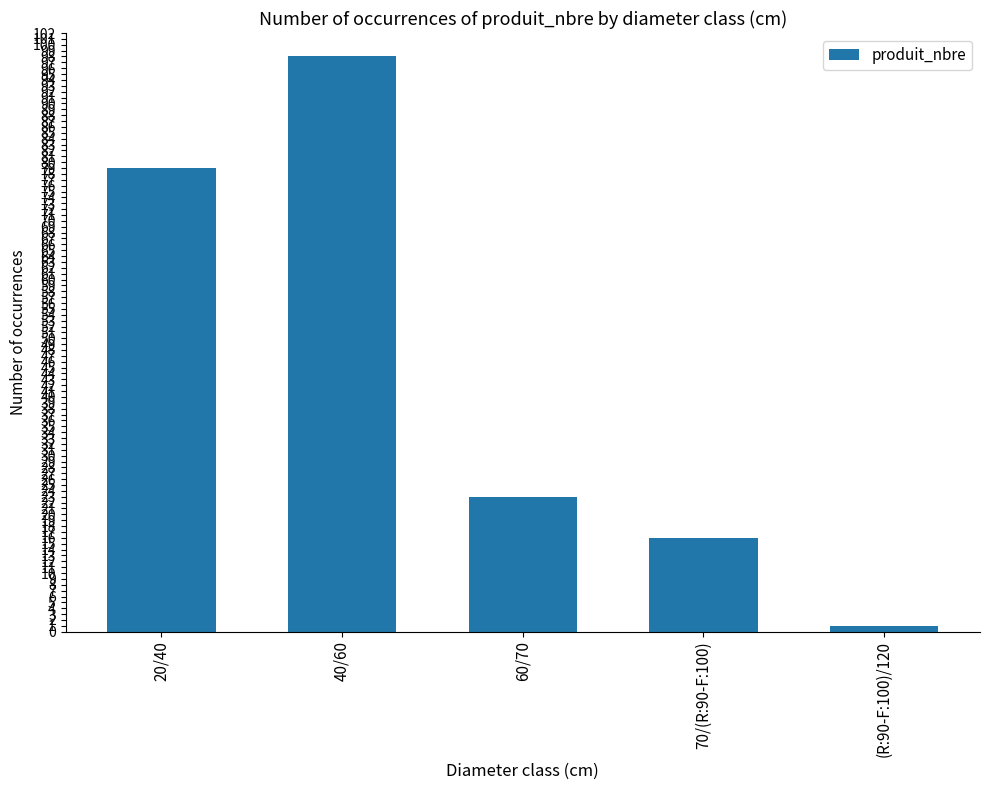

The value at 60/70 is 30. True or false?

False